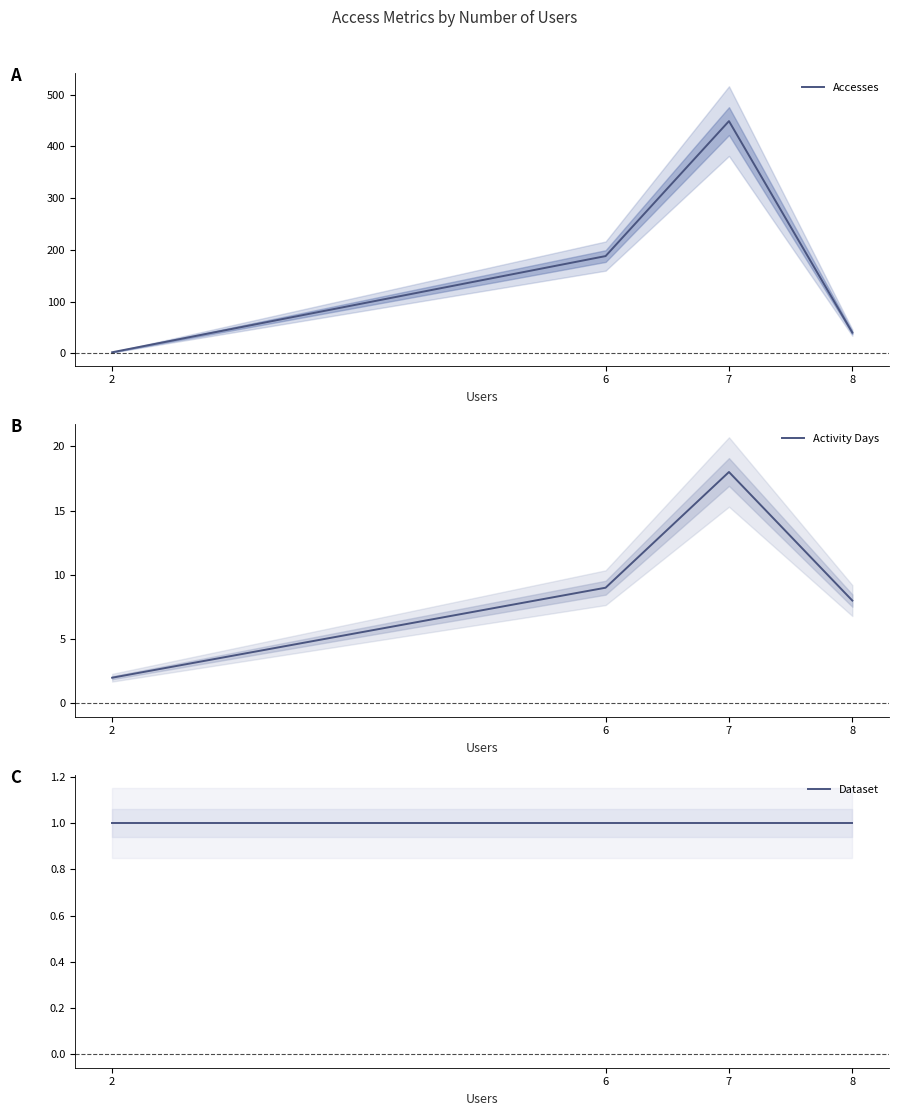

How many categories are shown in the chart?

4